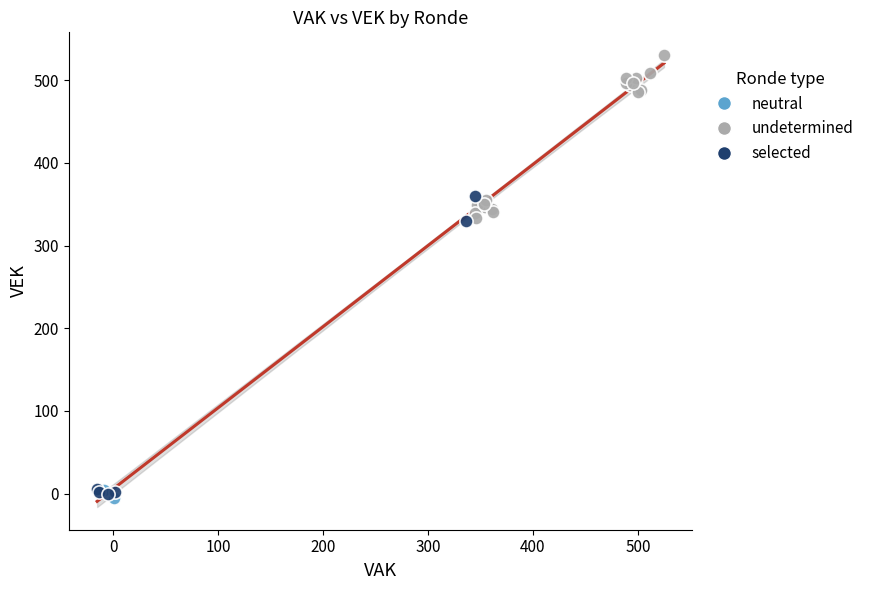

Which series reaches the maximum Y coordinate?

undetermined